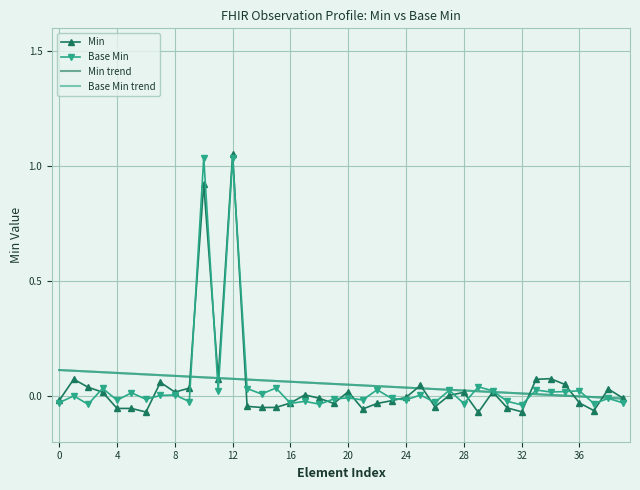

How many values in Base Min trend are above zero?

36